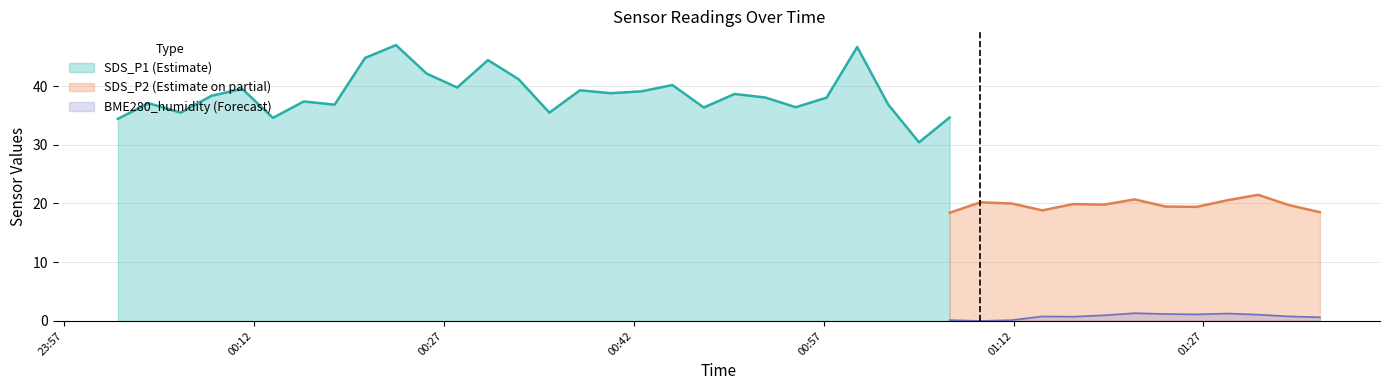

True or false: BME280_humidity (Forecast) and SDS_P2 (Estimate on partial) intersect in this chart.

False